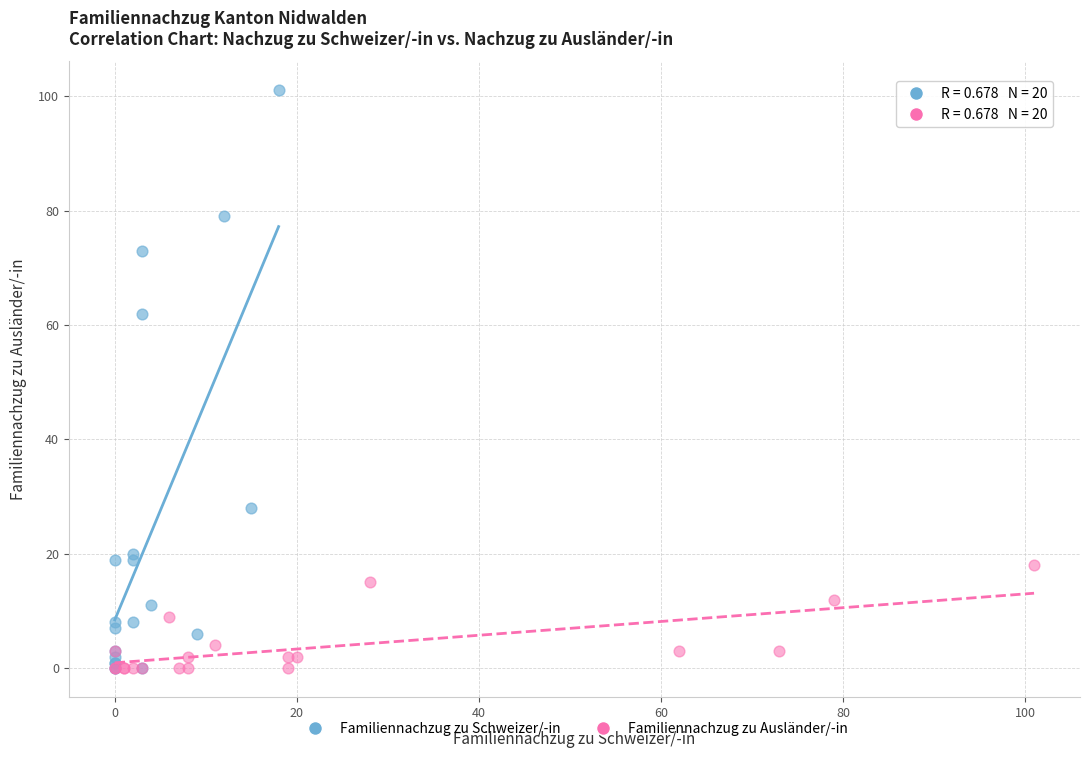

Which series has the widest spread of Y values?

Familiennachzug zu Schweizer/-in